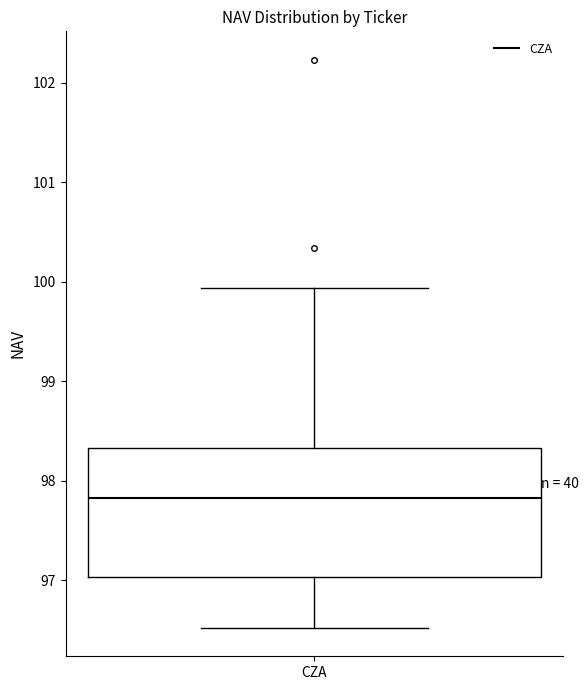

Transcribe this box plot: give where the median line is, the range the box spans, and where the two whiskers end, as read against the y-axis. The values are not printed on the chart, so give them approximately, as read against the axis.

median 97.8, box 97.0 to 98.3, whiskers 96.5 to 99.9